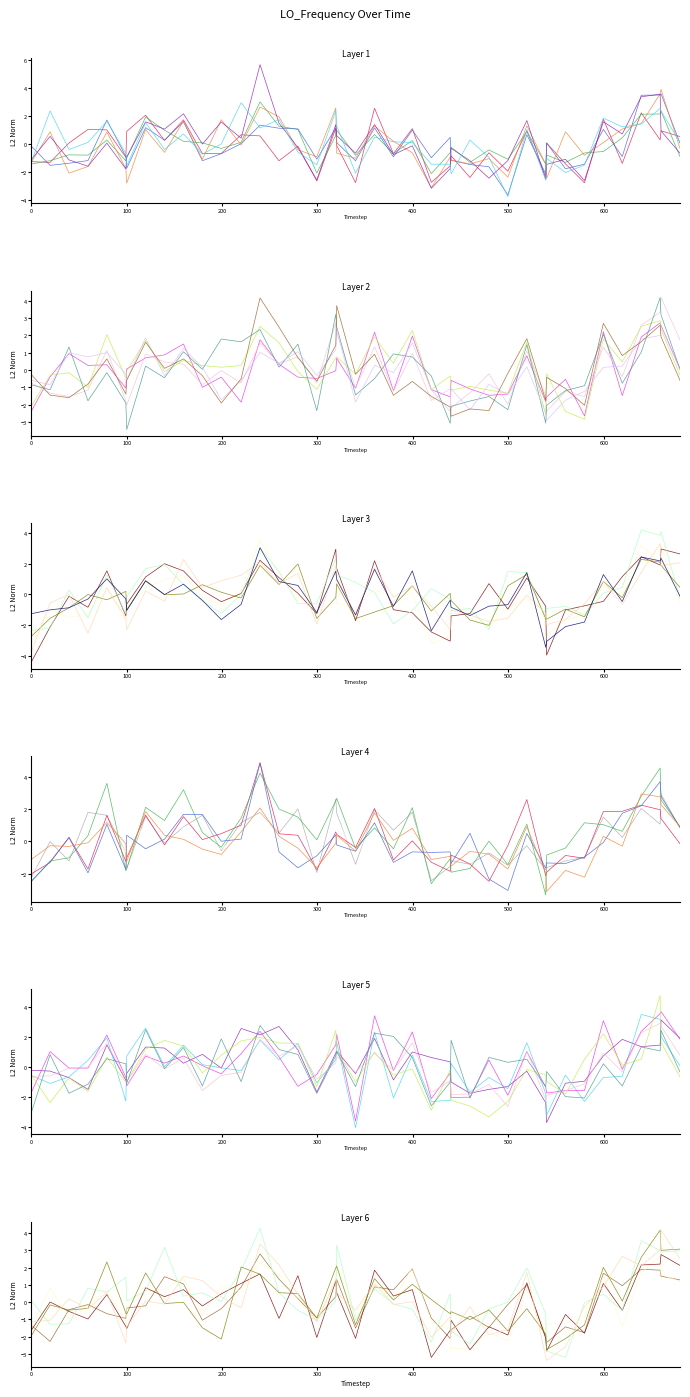

What is the minimum value for Series 2?

-2.7